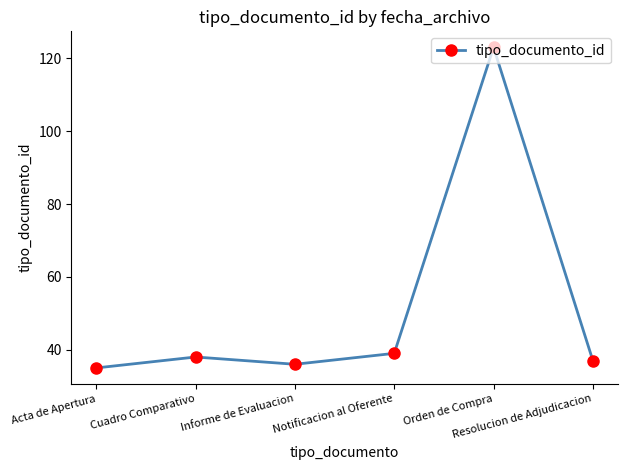

What is the sum of all values?

308